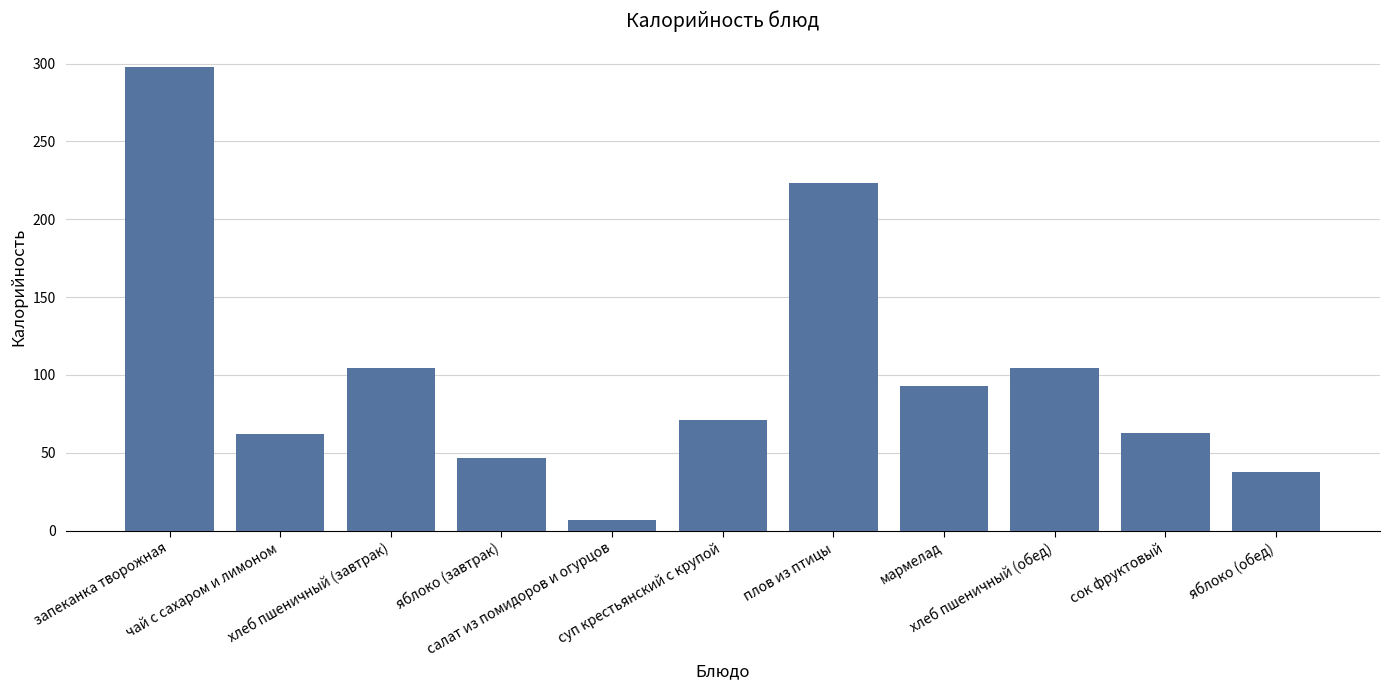

What is the average value?

100.9